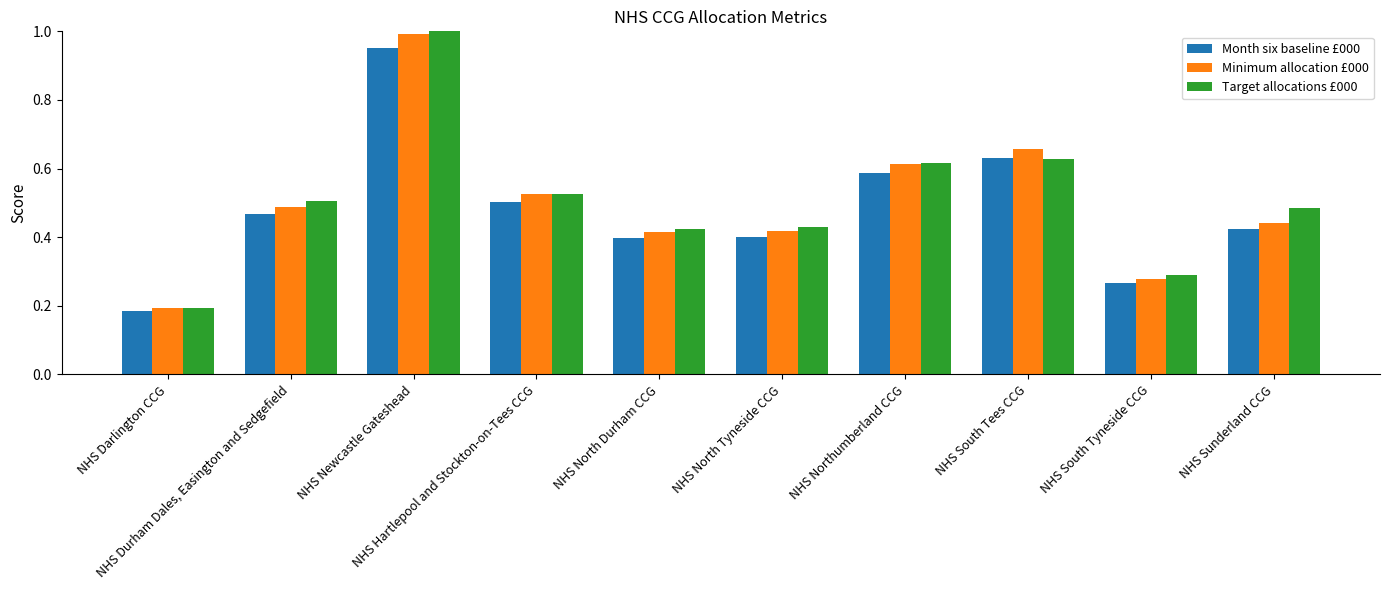

How many series are shown in this chart?

3